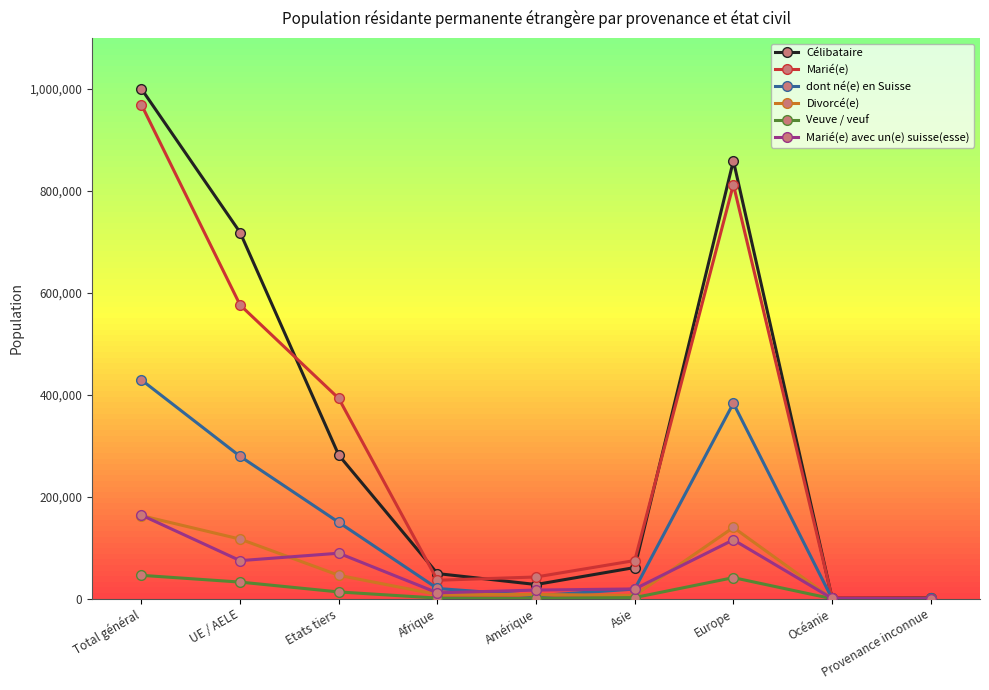

True or false: dont né(e) en Suisse has more than 2 interior local peaks.

False